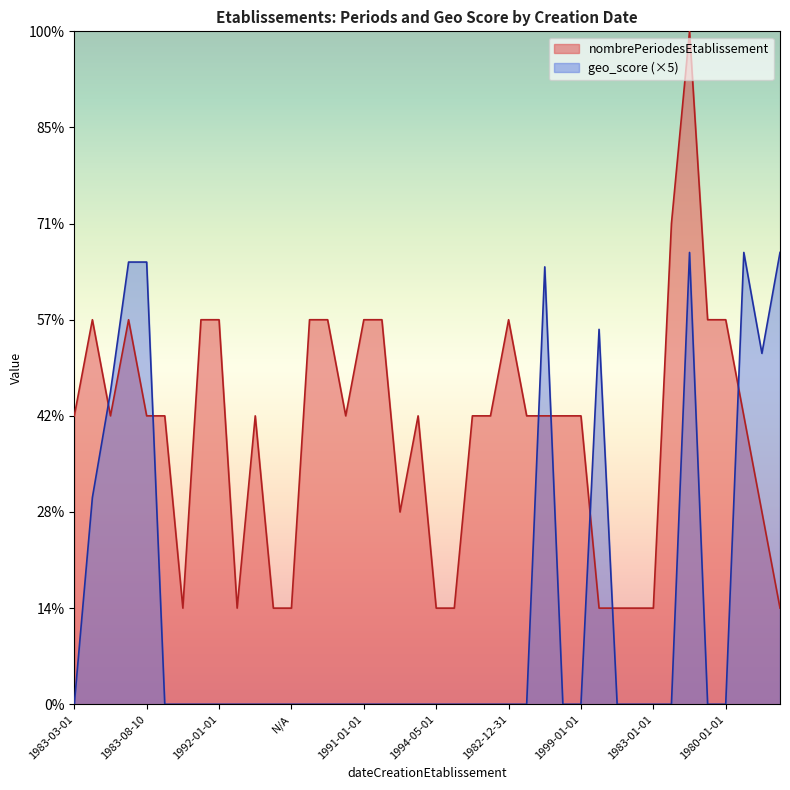

Rank the series by their maximum value, from lowest to highest.

geo_score (×5), nombrePeriodesEtablissement